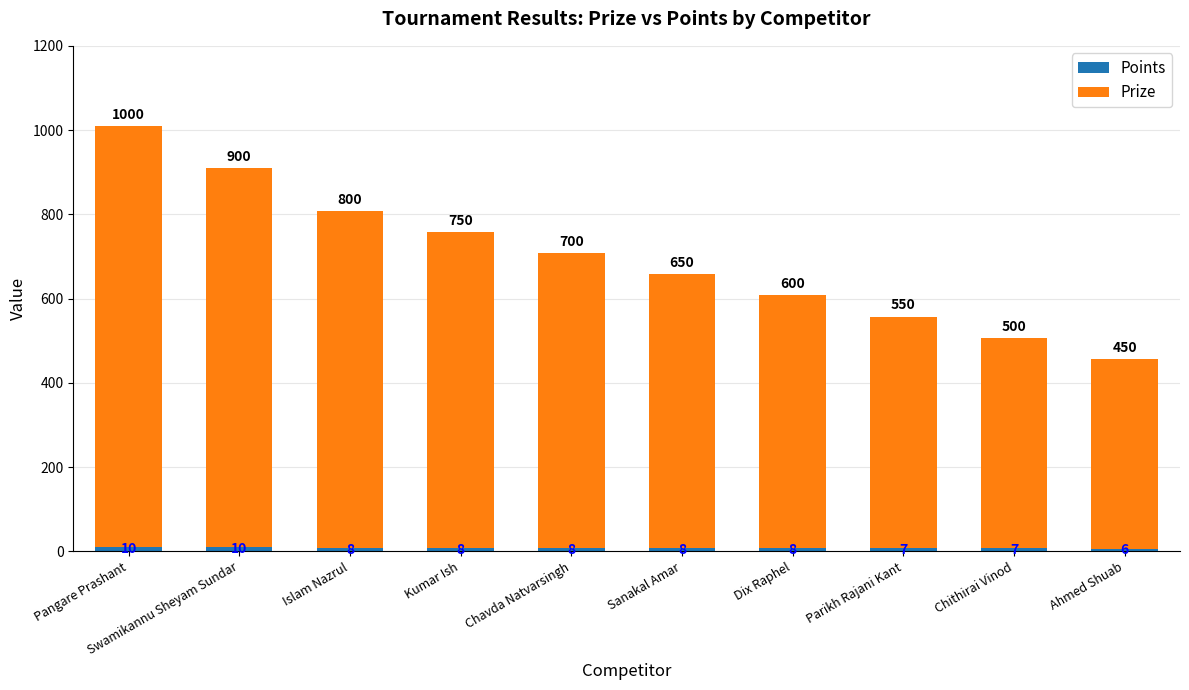

How many series are shown in this chart?

2